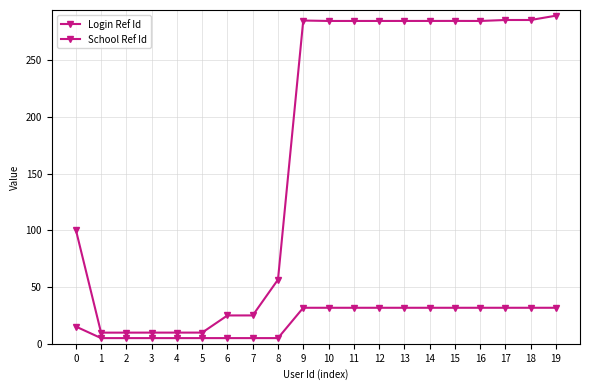

How many series are shown in this chart?

2